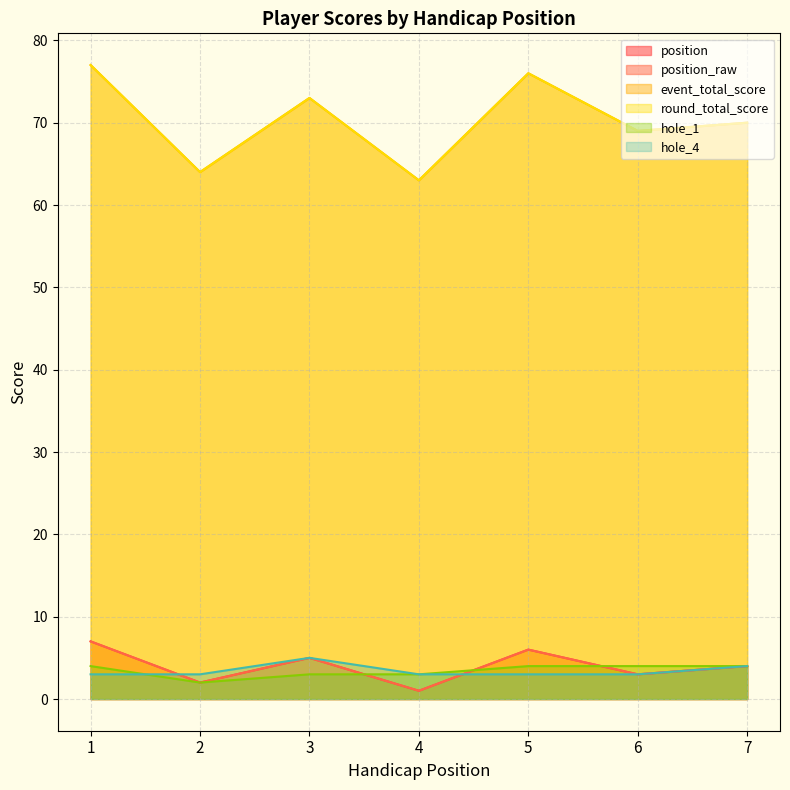

List the labels in order of hole_1 value, largest first.

1, 5, 6, 7, 3, 4, 2